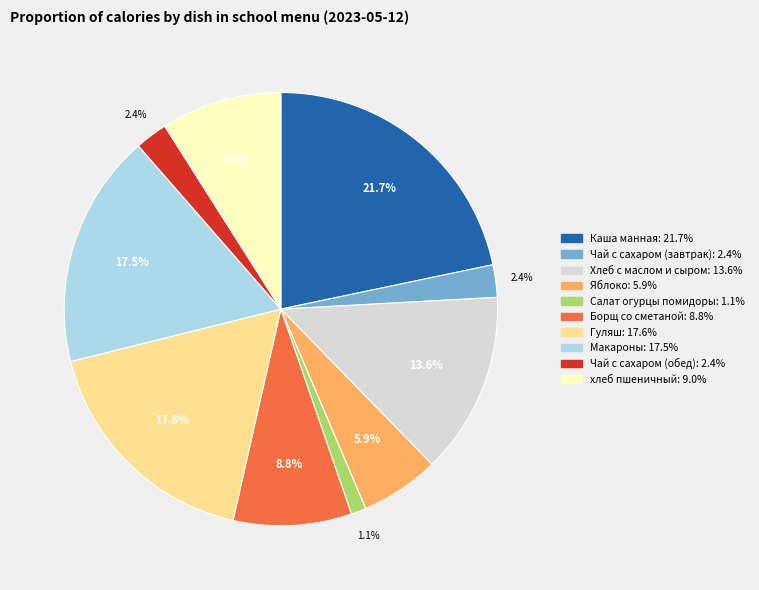

True or false: Чай с сахаром (завтрак) accounts for 9% of the total.

False